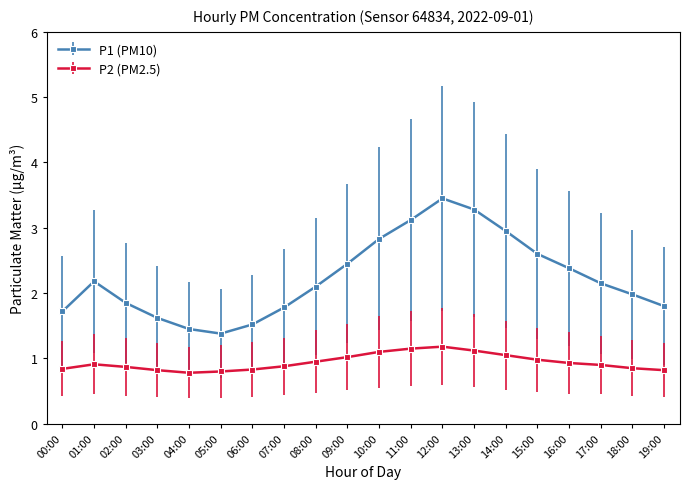

True or false: P1 (PM10) and P2 (PM2.5) cross at least once.

False